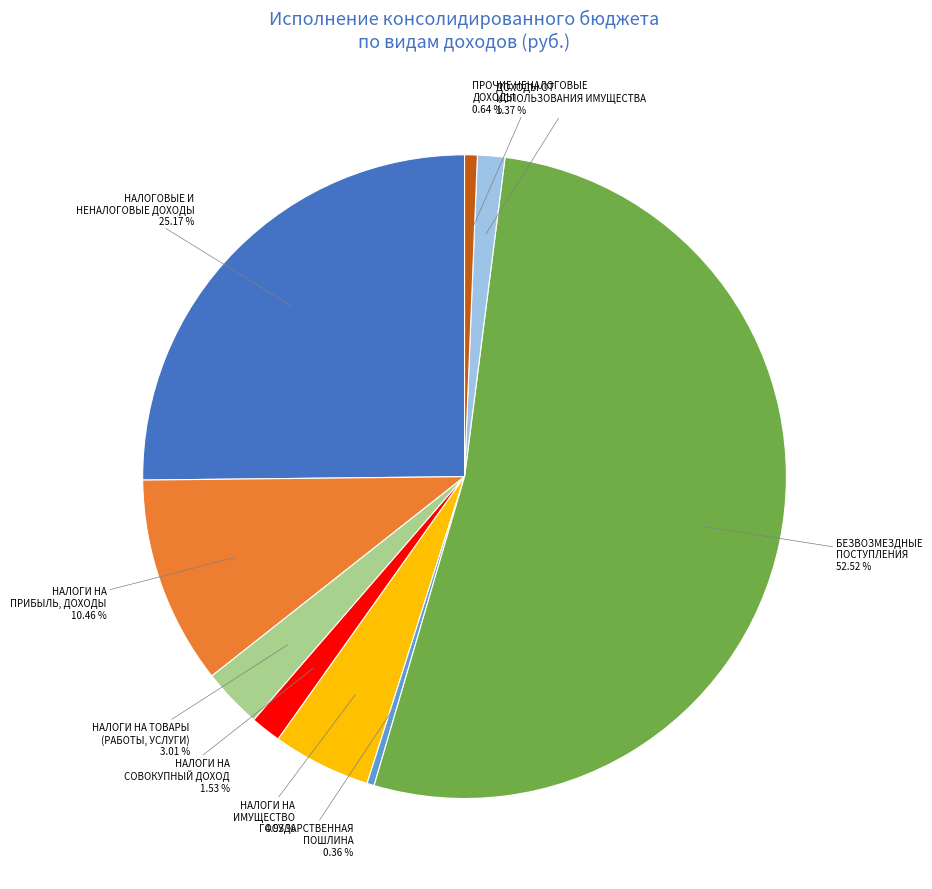

What is the largest slice in the pie chart?

БЕЗВОЗМЕЗДНЫЕ ПОСТУПЛЕНИЯ